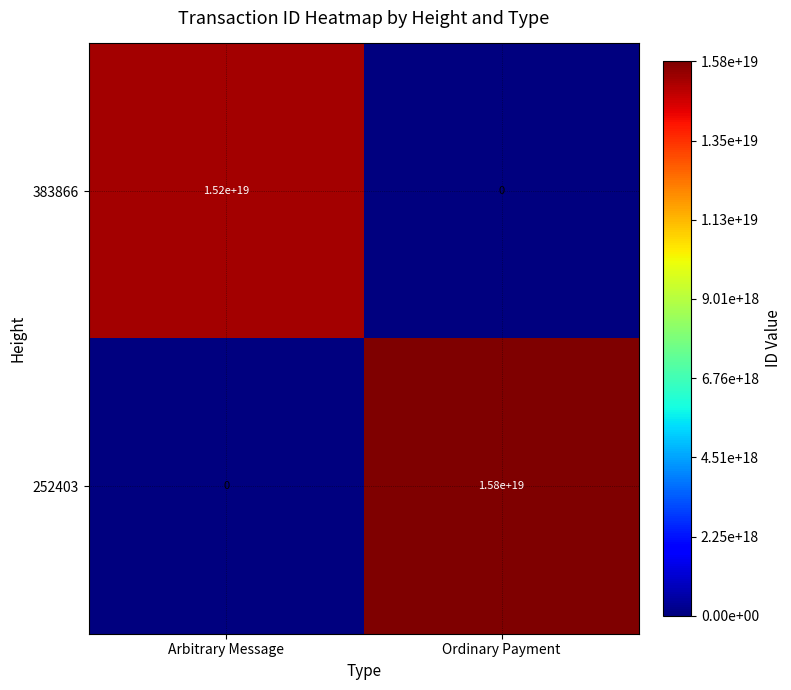

Which series has the largest range (max minus min)?

252403